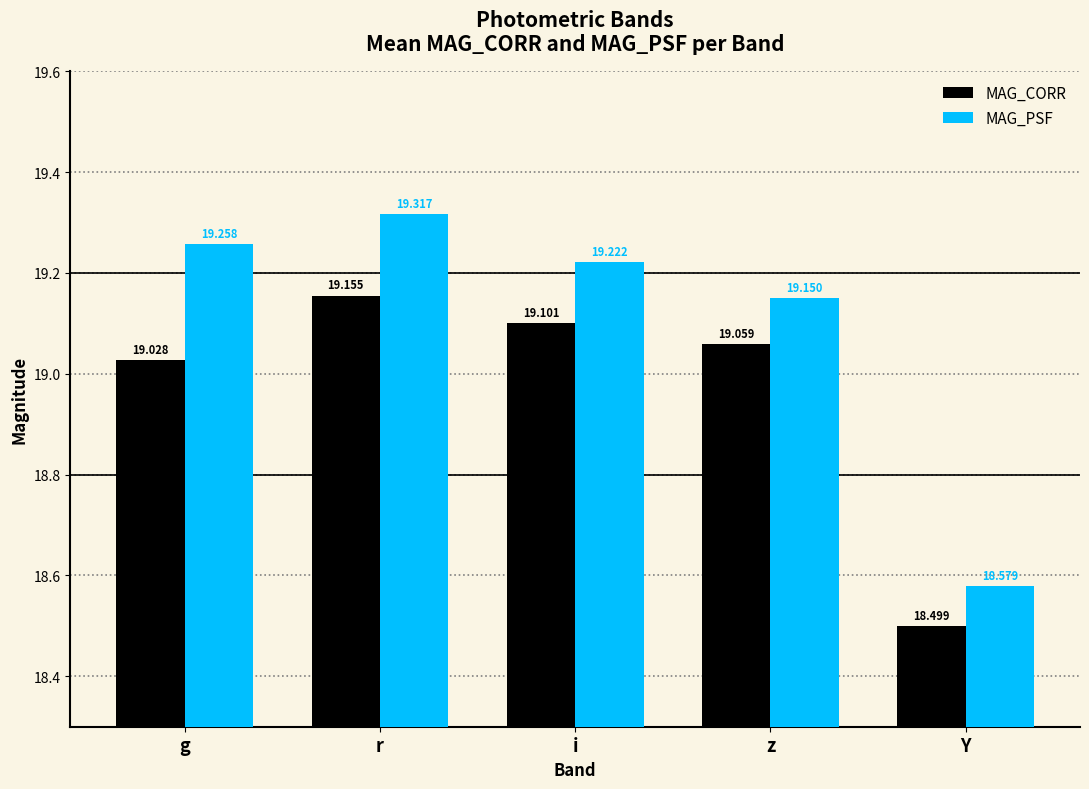

Which series has the largest range (max minus min)?

MAG_PSF